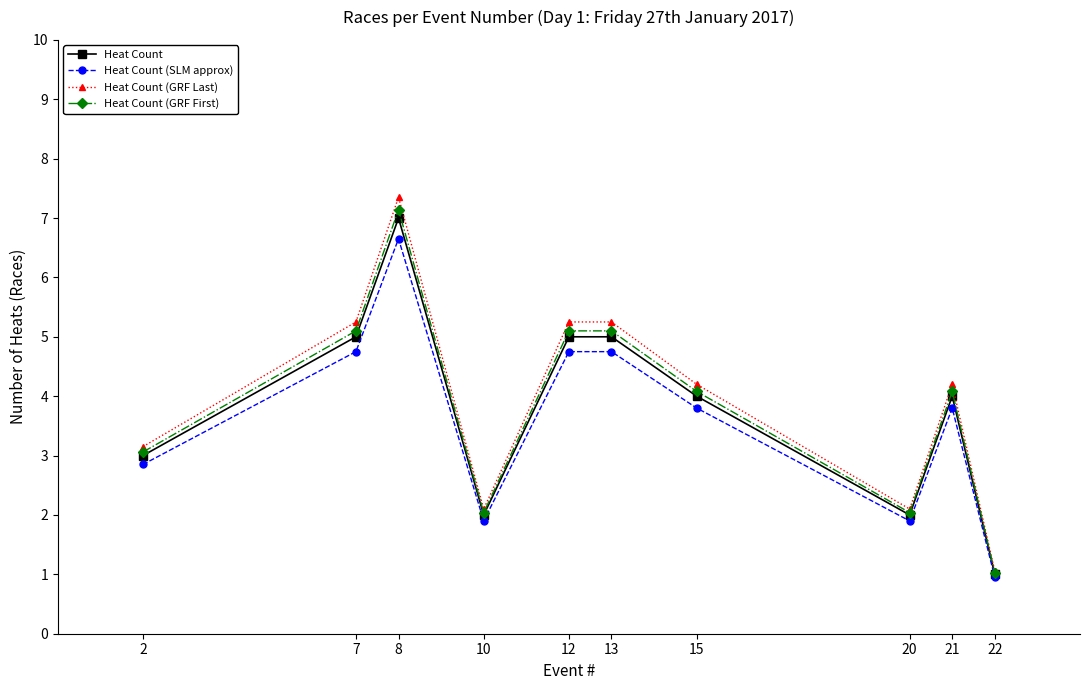

How many values in the Heat Count (SLM approx) series are below 3?

4